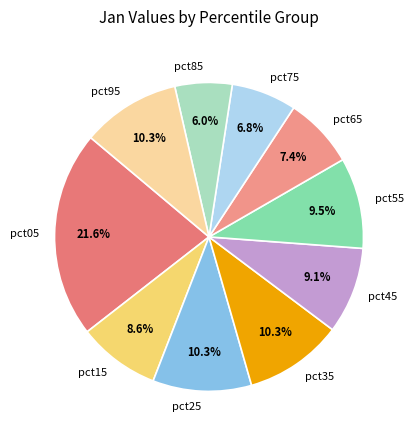

Combined, do pct95 and pct65 account for over 50%?

No